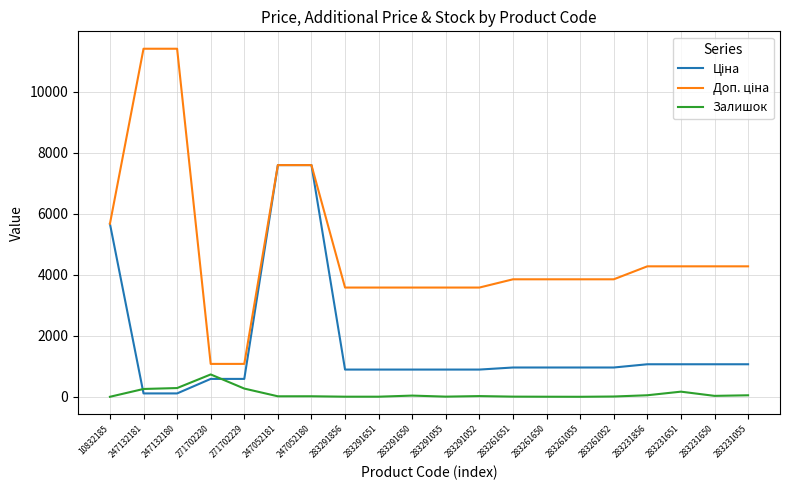

What position from the right is 283291856?

13